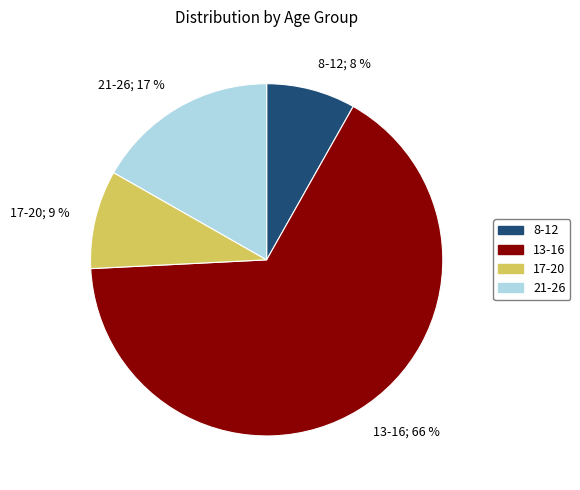

To the nearest percent, what is the combined percentage of 13-16 and 17-20?

75%